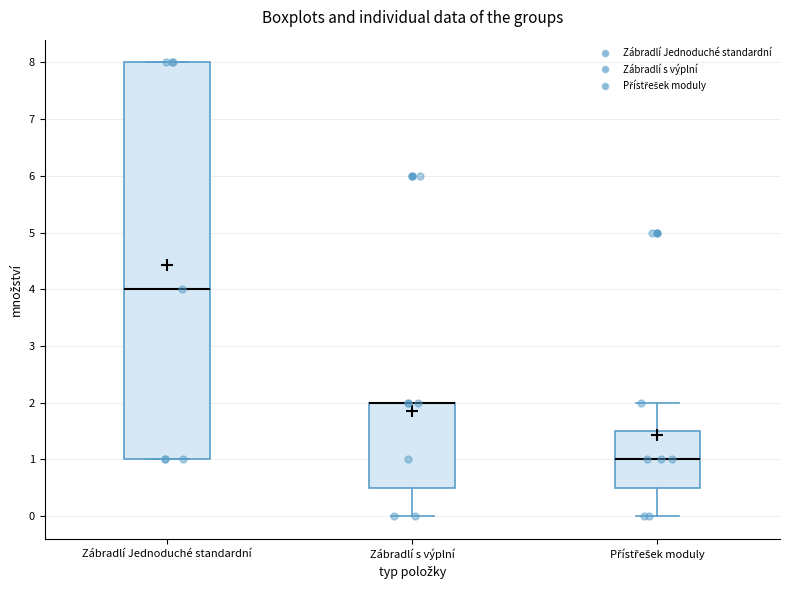

Where does the median line of the box for Přístřešek moduly sit on the y-axis? The values are not printed on the chart, so give them approximately, as read against the axis.

1.0